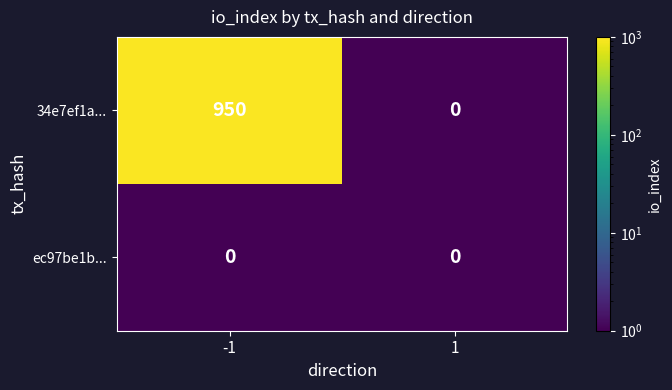

How many distinct data groups are displayed?

2